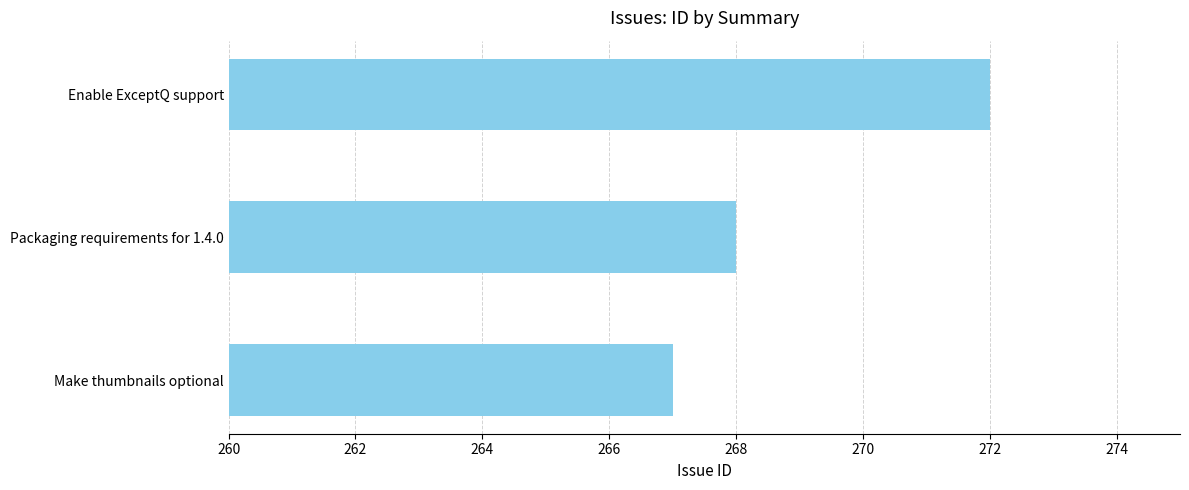

The value at Make thumbnails optional is 267. True or false?

True